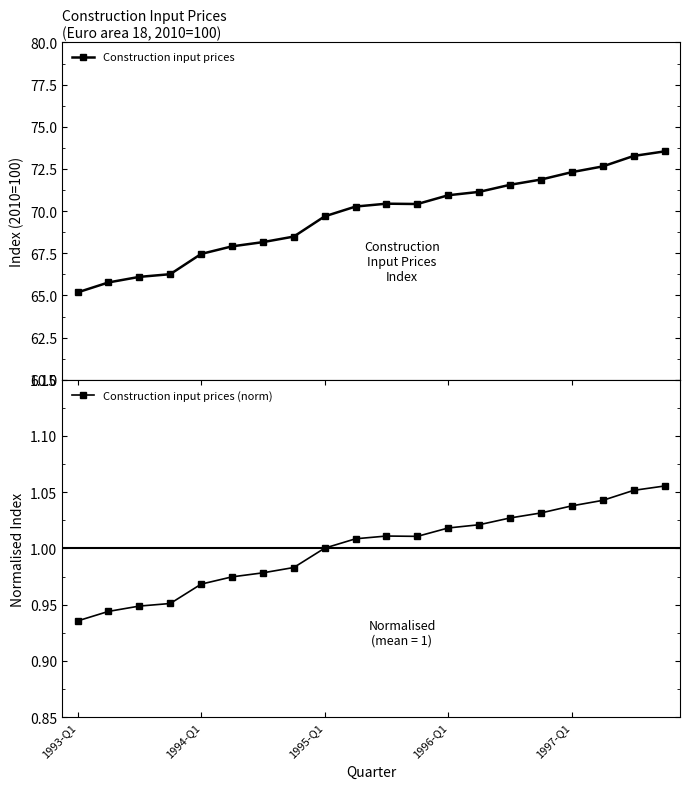

What is the difference between the Construction input prices (norm) values at 1993-Q1 and 13?

0.1